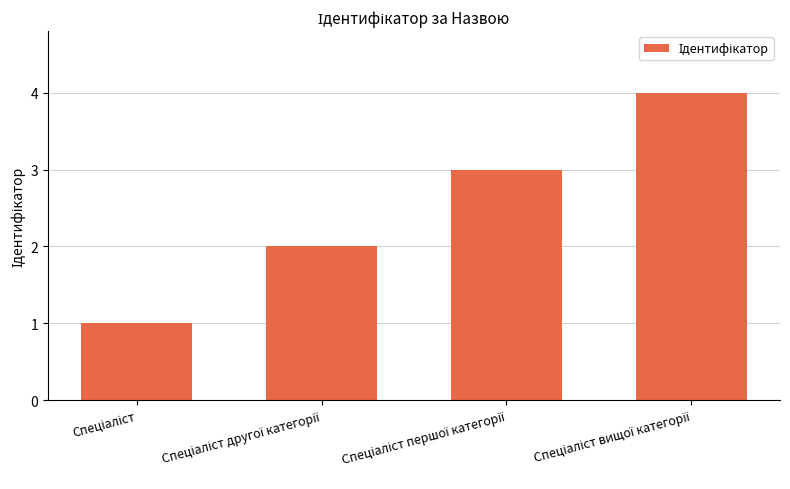

What is the sum of all values?

10